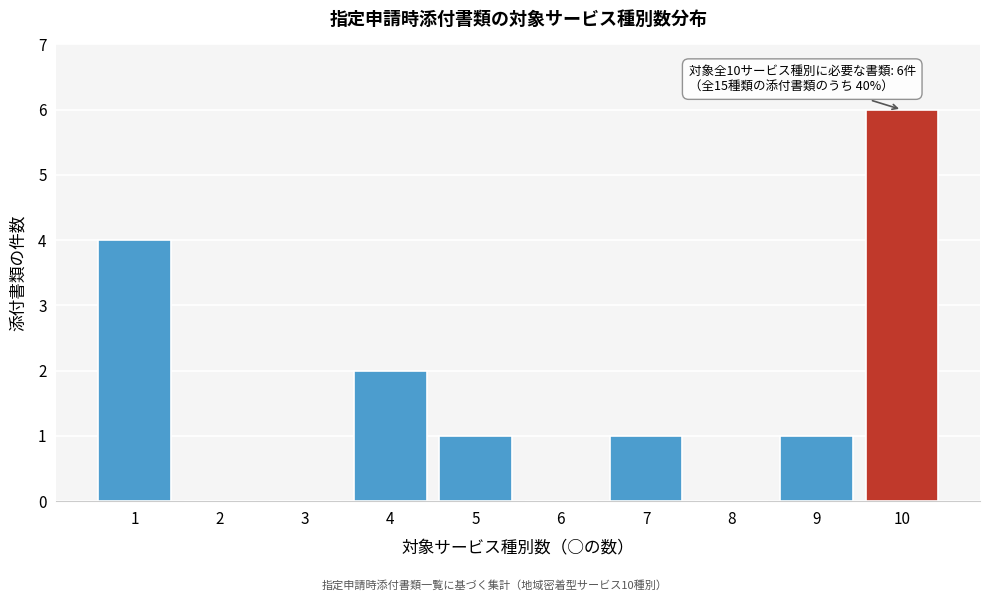

Reading left to right, list all the values displayed in this chart.

1=4	2=0	3=0	4=2	5=1	6=0	7=1	8=0	9=1	10=6